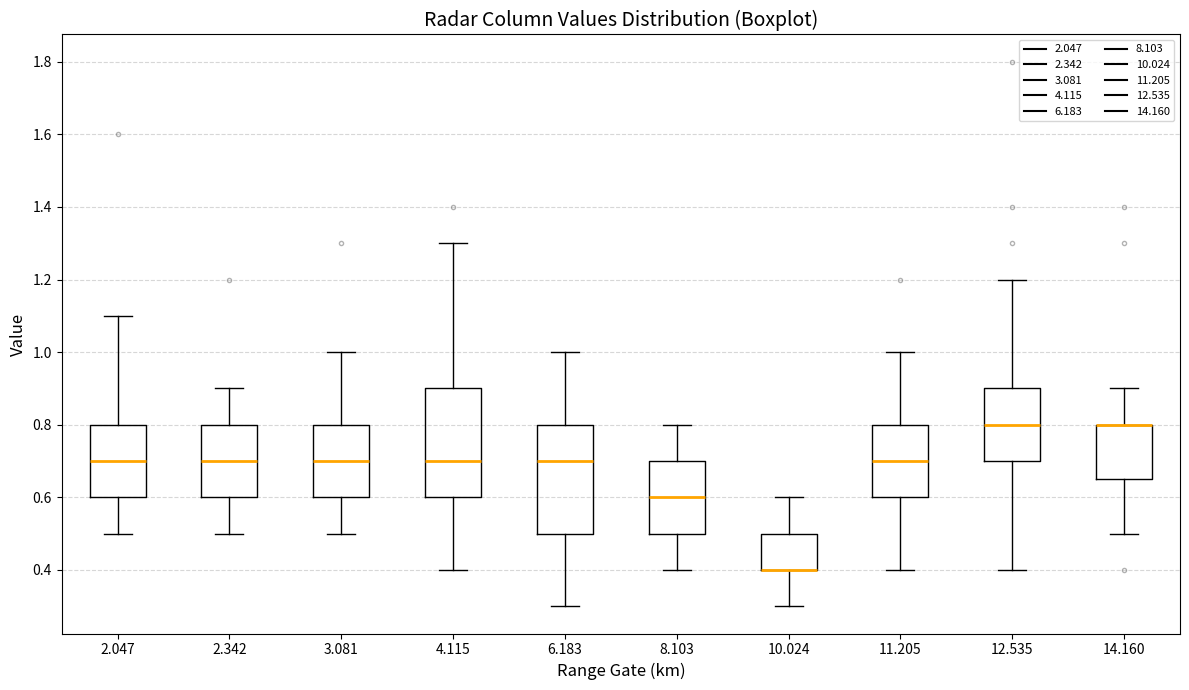

Where does the upper whisker of the box at x = 3.081 end on the y-axis? The values are not printed on the chart, so give them approximately, as read against the axis.

1.00